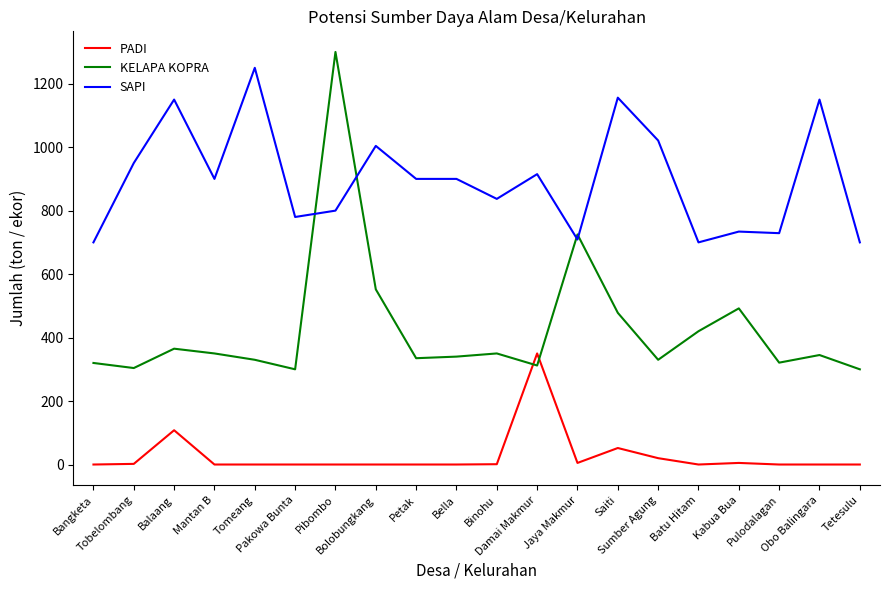

Is this an area chart (filled region under the line)?

No